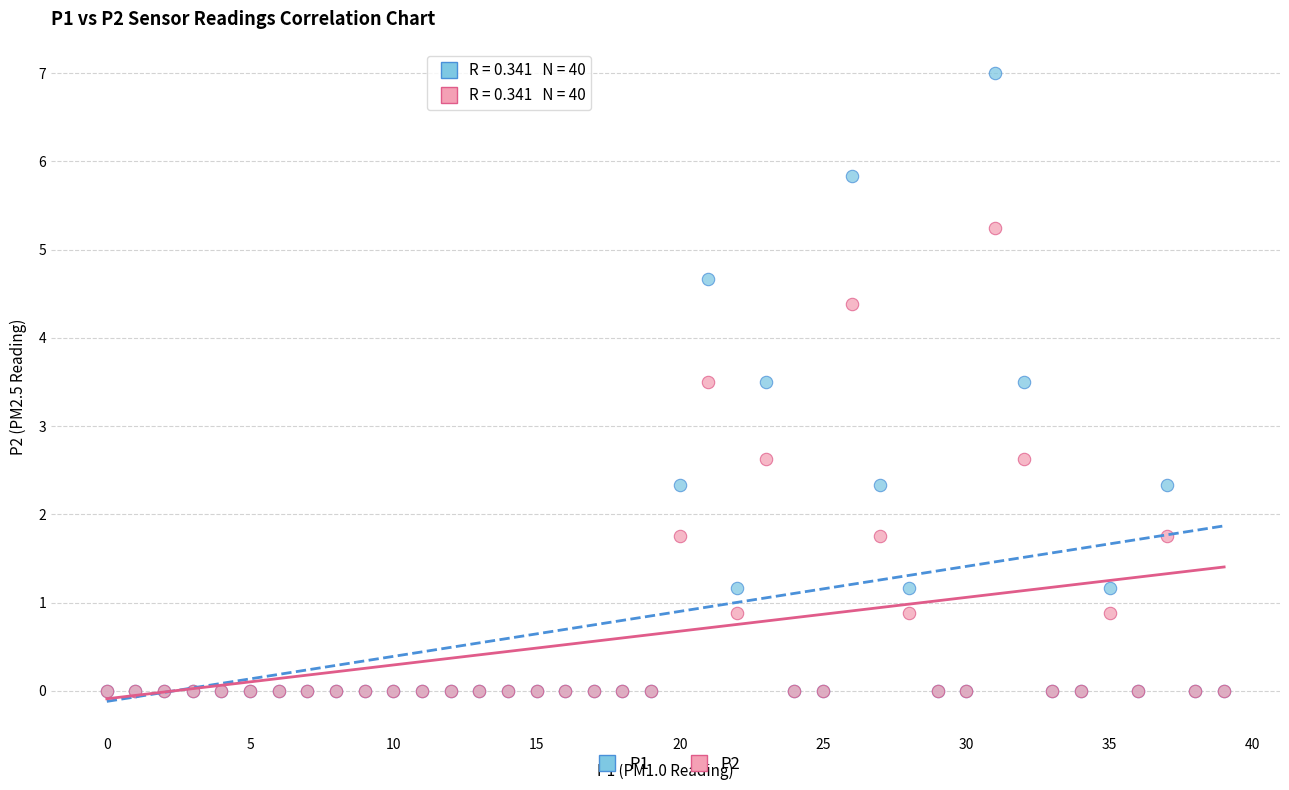

Which series reaches the maximum Y coordinate?

P1